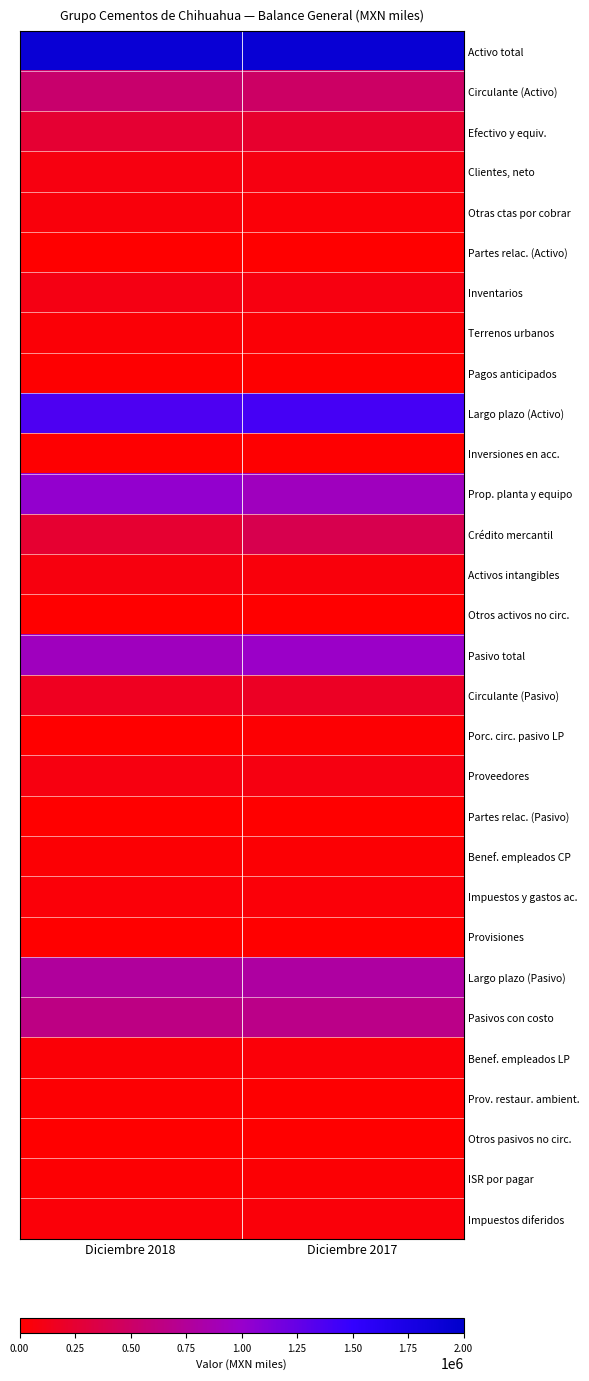

Reading left to right, extract all data points from this chart.

Activo total: Diciembre 2018=1902532	Diciembre 2017=1907890
Circulante (Activo): Diciembre 2018=534152	Diciembre 2017=495686
Efectivo y equiv.: Diciembre 2018=251818	Diciembre 2017=232933
Clientes, neto: Diciembre 2018=78881	Diciembre 2017=91338
Otras ctas por cobrar: Diciembre 2018=59311	Diciembre 2017=42945
Partes relac. (Activo): Diciembre 2018=1417	Diciembre 2017=2726
Inventarios: Diciembre 2018=98215	Diciembre 2017=79033
Terrenos urbanos: Diciembre 2018=33963	Diciembre 2017=34179
Pagos anticipados: Diciembre 2018=10547	Diciembre 2017=12532
Largo plazo (Activo): Diciembre 2018=1368380	Diciembre 2017=1412204
Inversiones en acc.: Diciembre 2018=15548	Diciembre 2017=9955
Prop. planta y equipo: Diciembre 2018=1027760	Diciembre 2017=936387
Crédito mercantil: Diciembre 2018=246884	Diciembre 2017=387461
Activos intangibles: Diciembre 2018=73251	Diciembre 2017=60790
Otros activos no circ.: Diciembre 2018=4937	Diciembre 2017=5430
Pasivo total: Diciembre 2018=930316	Diciembre 2017=978927
Circulante (Pasivo): Diciembre 2018=162223	Diciembre 2017=183388
Porc. circ. pasivo LP: Diciembre 2018=4400	Diciembre 2017=17150
Proveedores: Diciembre 2018=83223	Diciembre 2017=89232
Partes relac. (Pasivo): Diciembre 2018=1204	Diciembre 2017=1435
Benef. empleados CP: Diciembre 2018=27952	Diciembre 2017=25427
Impuestos y gastos ac.: Diciembre 2018=42267	Diciembre 2017=45137
Provisiones: Diciembre 2018=3177	Diciembre 2017=5007
Largo plazo (Pasivo): Diciembre 2018=768093	Diciembre 2017=795539
Pasivos con costo: Diciembre 2018=645936	Diciembre 2017=665751
Benef. empleados LP: Diciembre 2018=35536	Diciembre 2017=40072
Prov. restaur. ambient.: Diciembre 2018=21969	Diciembre 2017=9043
Otros pasivos no circ.: Diciembre 2018=1408	Diciembre 2017=734
ISR por pagar: Diciembre 2018=19458	Diciembre 2017=29308
Impuestos diferidos: Diciembre 2018=43786	Diciembre 2017=50631